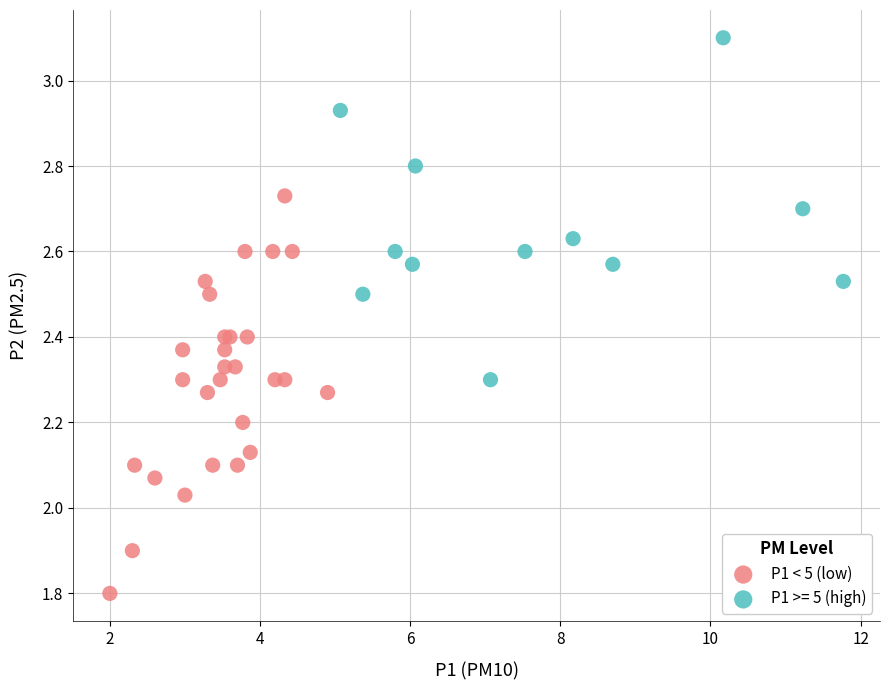

Which series contains the highest Y value?

P1 >= 5 (high)